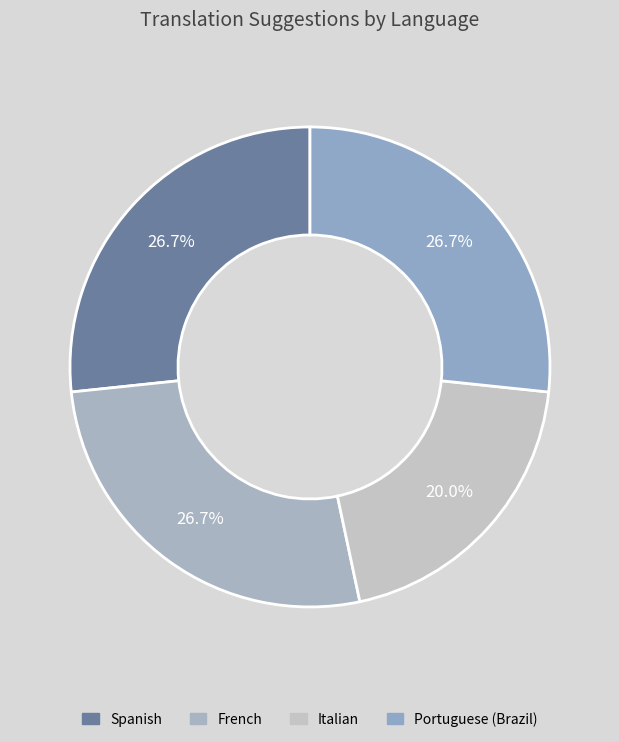

Count the number of slices in the pie.

4